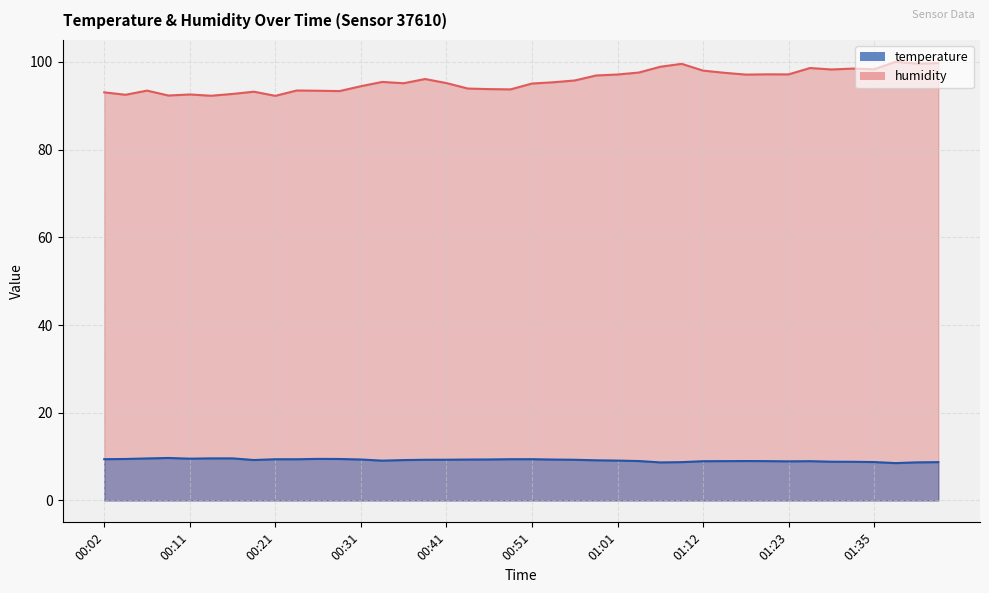

How many interior local peaks does the humidity series have?

11